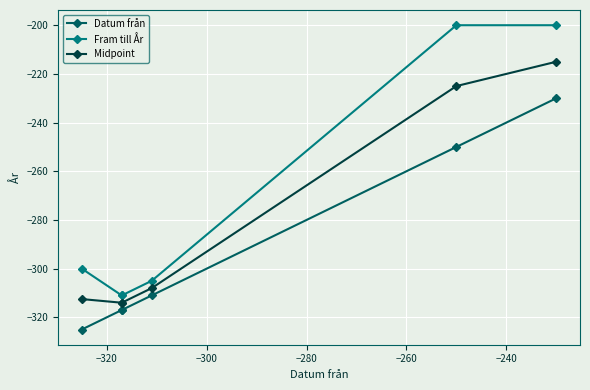

True or false: Midpoint and Fram till År intersect in this chart.

False